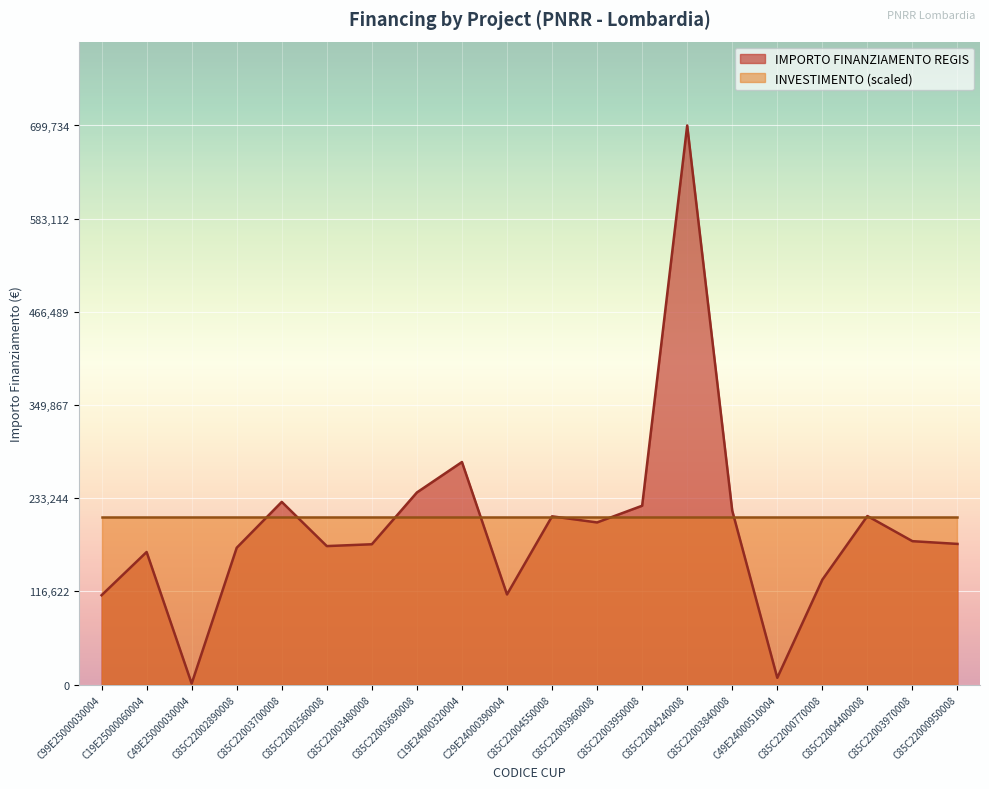

How many values exceed 179420?

10